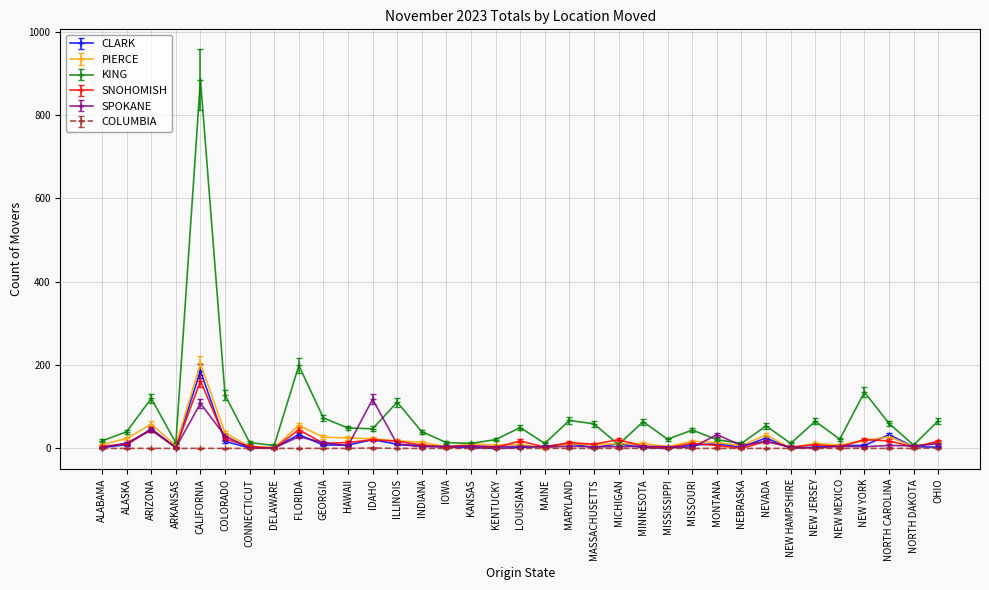

What position from the right is MISSOURI?

11